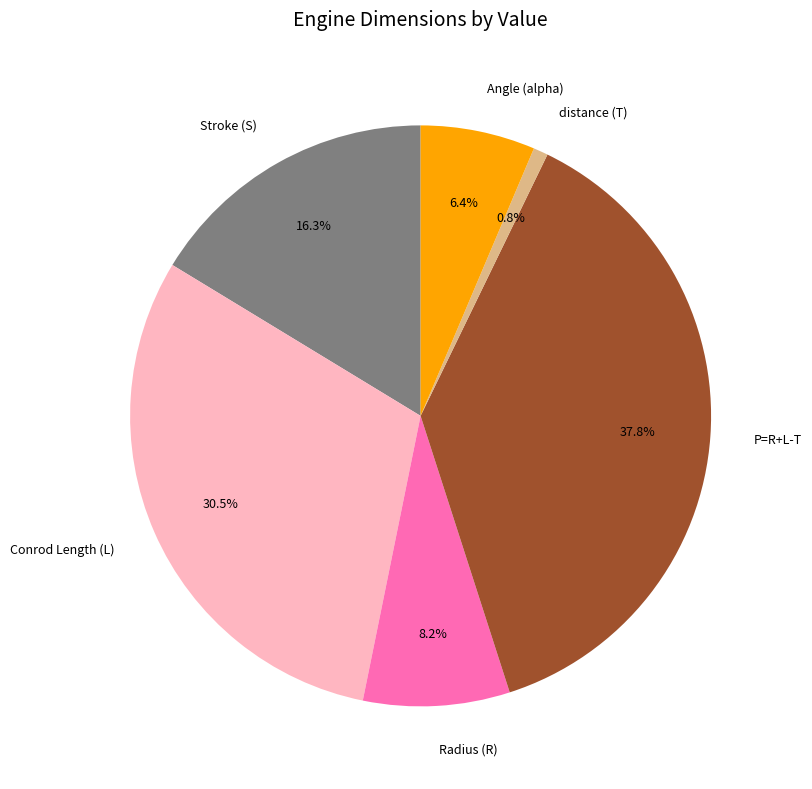

Is there a majority slice in this chart?

No